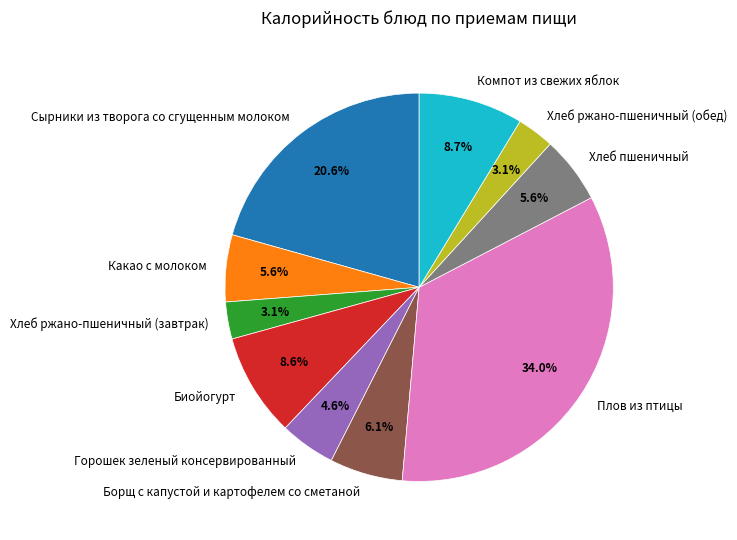

What is the largest slice in the pie chart?

Плов из птицы